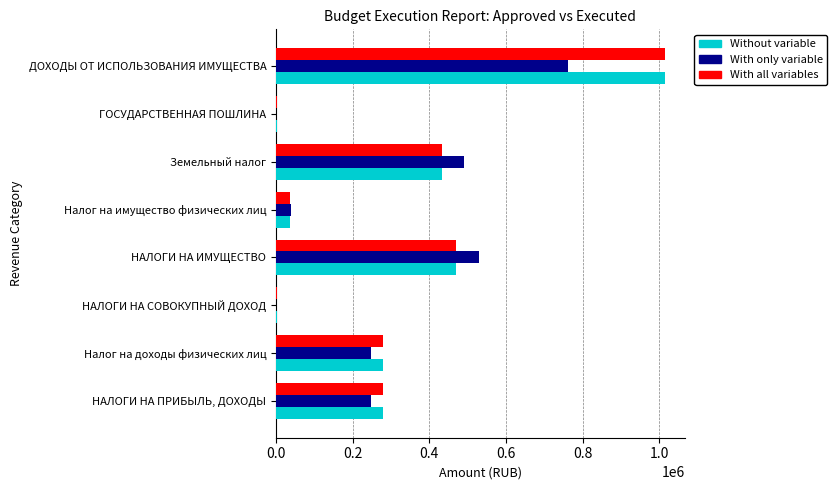

What is the sum of all With all variables values?

2513600.0